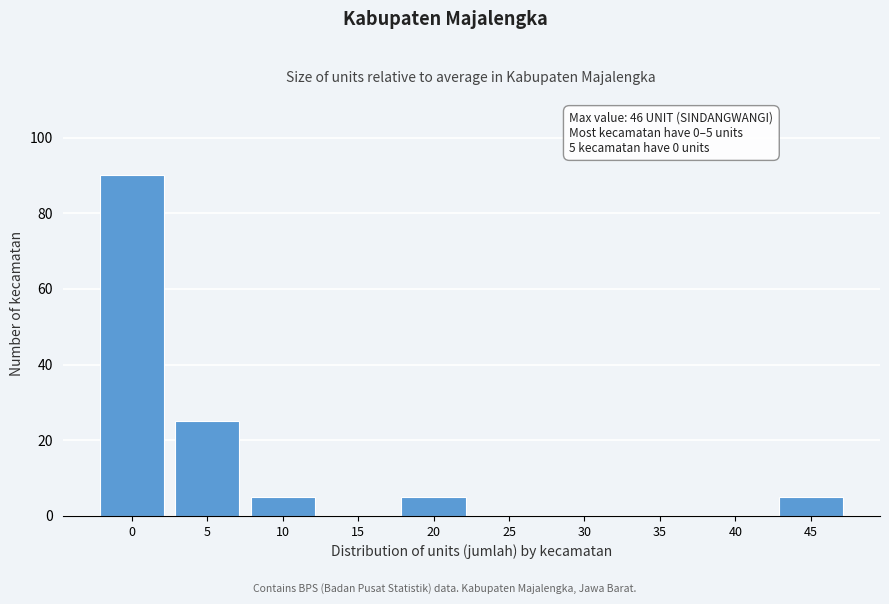

Reading left to right, list all the values displayed in this chart.

0=90	5=25	10=5	15=0	20=5	25=0	30=0	35=0	40=0	45=5